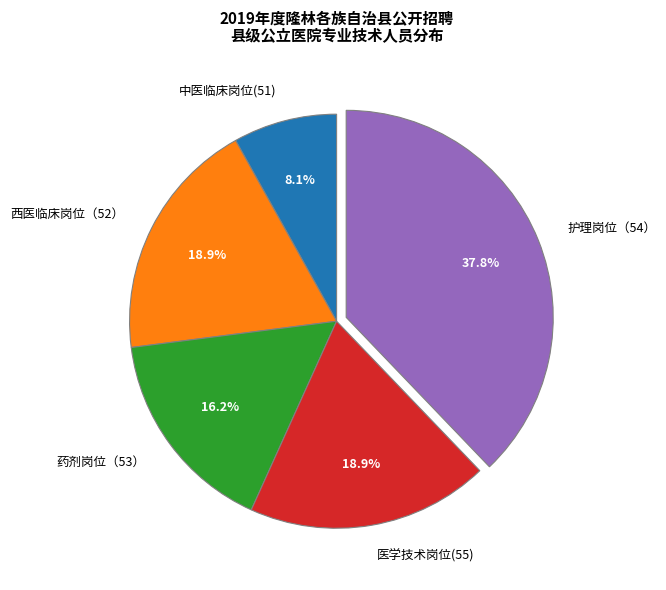

How much of the chart is everything except 西医临床岗位（52）?

81.1%